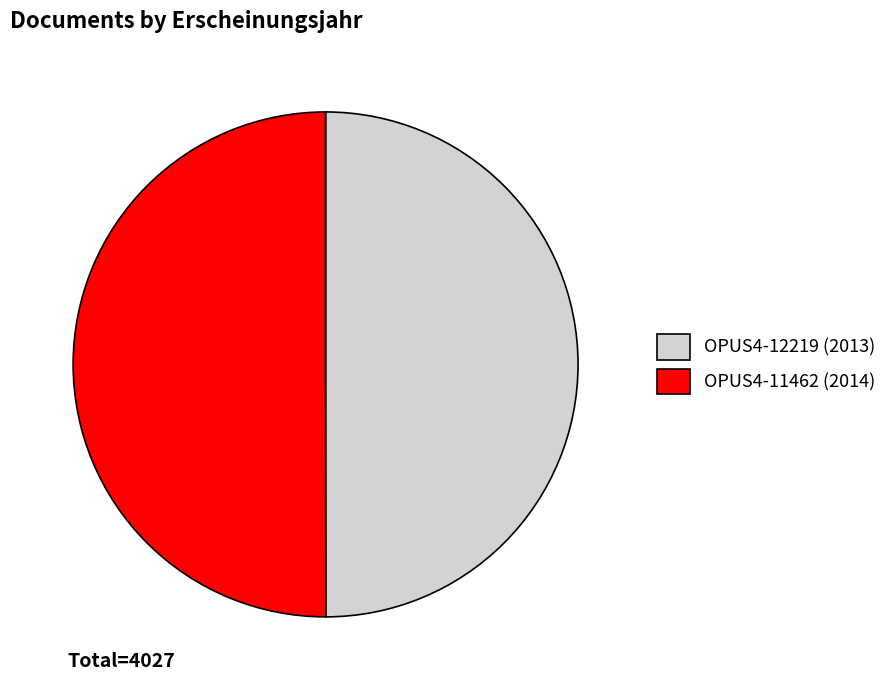

How many segments does this pie chart have?

2